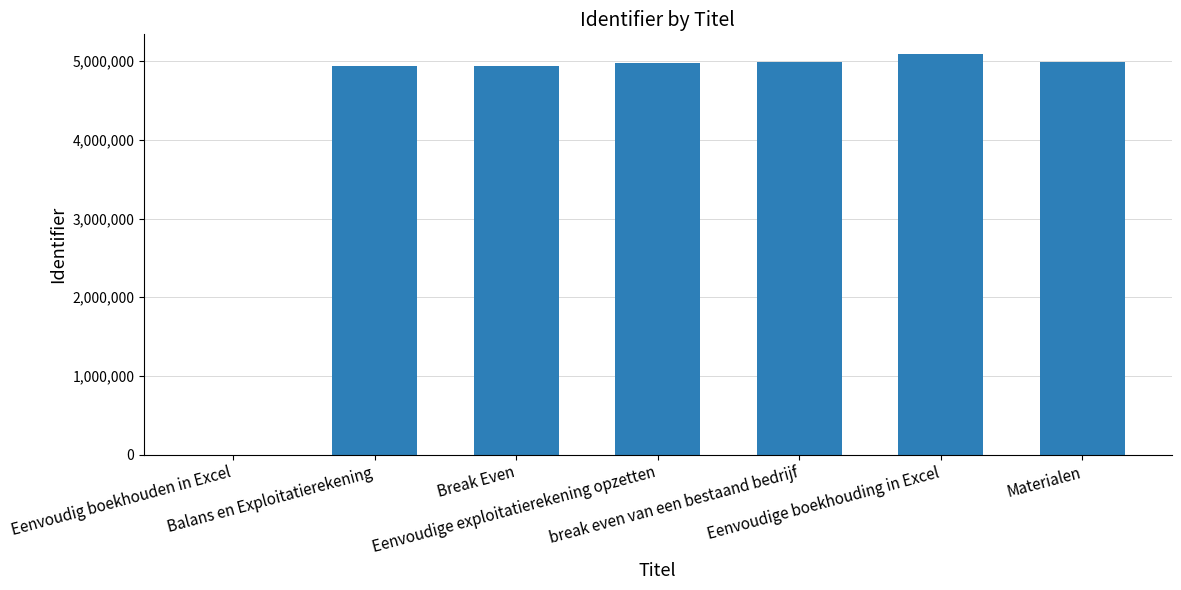

The value at Eenvoudige boekhouding in Excel is 3276208. True or false?

False